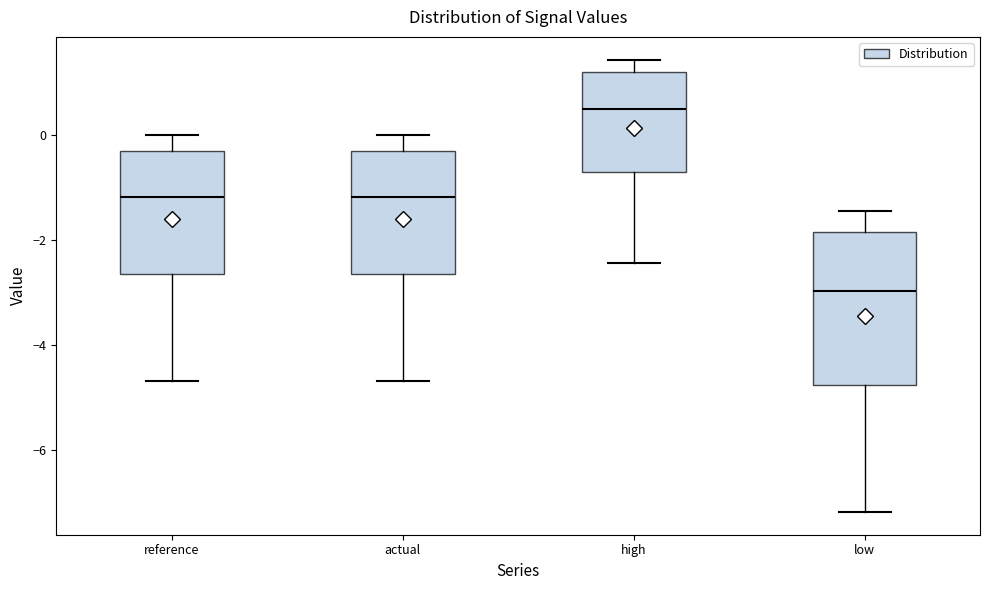

Reading left to right, read every box against the y-axis: the position of its median line, the range the box covers, and the ends of its whiskers. The values are not printed on the chart, so give them approximately, as read against the axis.

reference: median -1.2, box -2.6 to -0.2, whiskers -4.6 to 0.0
actual: median -1.2, box -2.6 to -0.2, whiskers -4.6 to 0.0
high: median 0.4, box -0.8 to 1.2, whiskers -2.4 to 1.4
low: median -3.0, box -4.8 to -1.8, whiskers -7.2 to -1.4